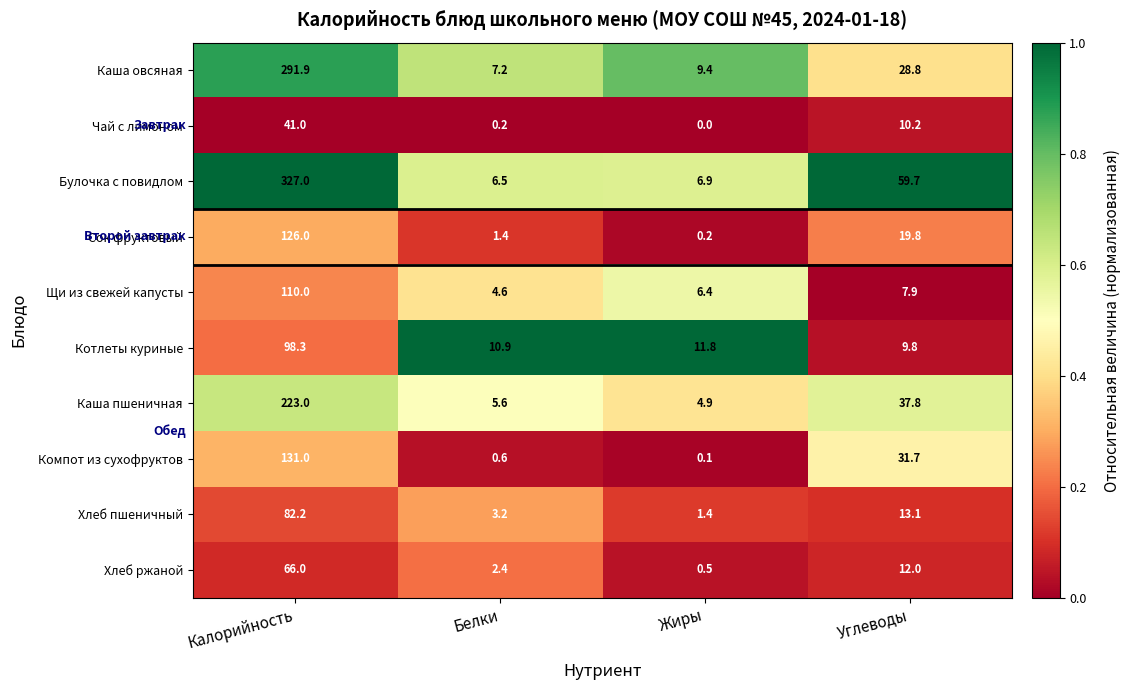

Which series has the largest total across all categories?

Булочка с повидлом